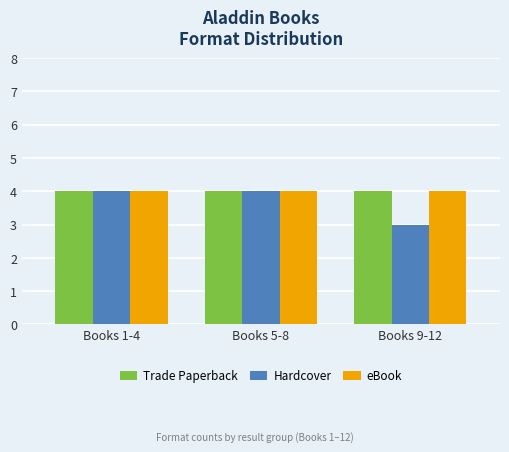

What are all the series names shown in the legend?

Trade Paperback, Hardcover, eBook